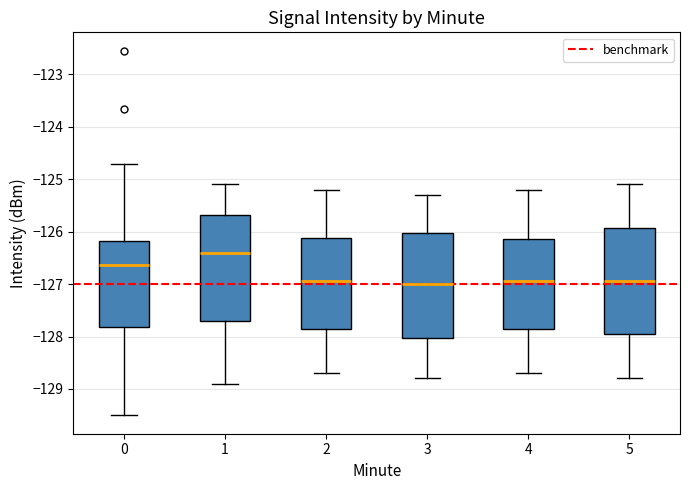

Reading left to right, read every box against the y-axis: the position of its median line, the range the box covers, and the ends of its whiskers. The values are not printed on the chart, so give them approximately, as read against the axis.

0: median -126.6, box -127.8 to -126.2, whiskers -129.5 to -124.7
1: median -126.4, box -127.7 to -125.7, whiskers -128.9 to -125.1
2: median -126.9, box -127.8 to -126.1, whiskers -128.7 to -125.2
3: median -127.0, box -128.0 to -126.0, whiskers -128.8 to -125.3
4: median -126.9, box -127.8 to -126.1, whiskers -128.7 to -125.2
5: median -126.9, box -127.9 to -125.9, whiskers -128.8 to -125.1